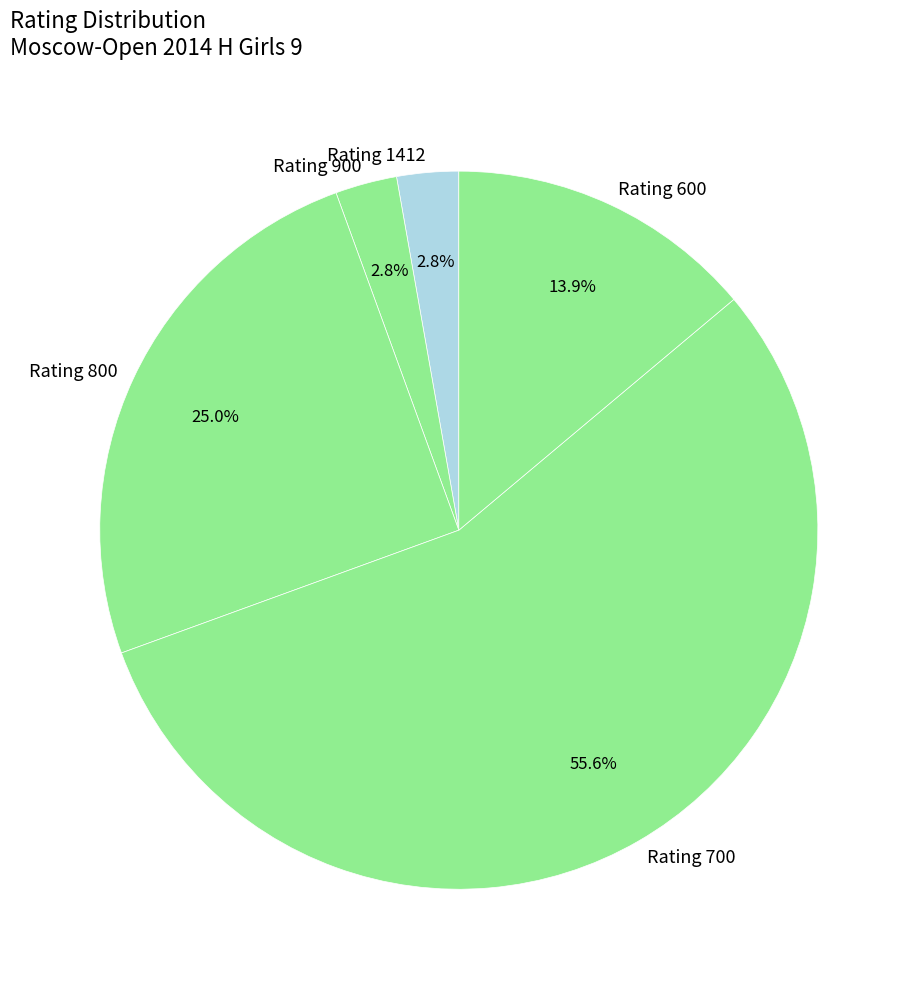

Is Rating 700 the majority of the pie?

Yes